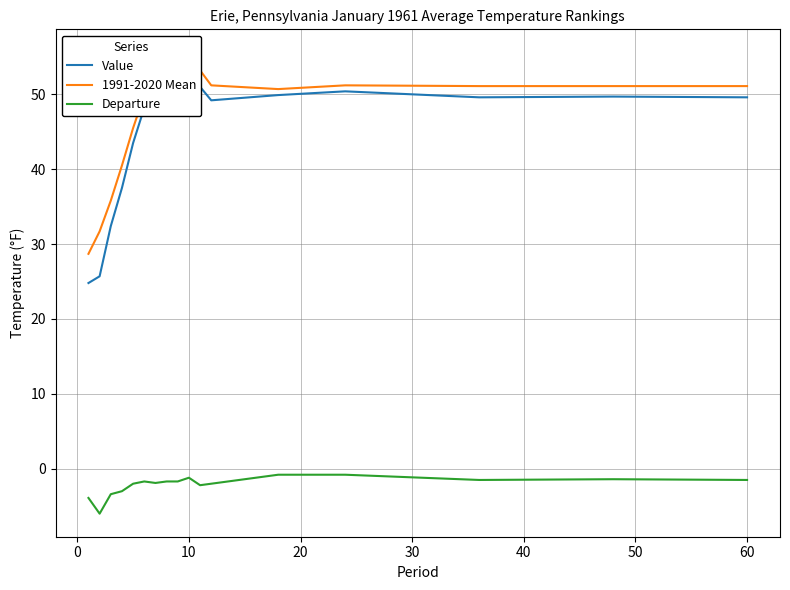

Does the chart have visible grid lines?

Yes